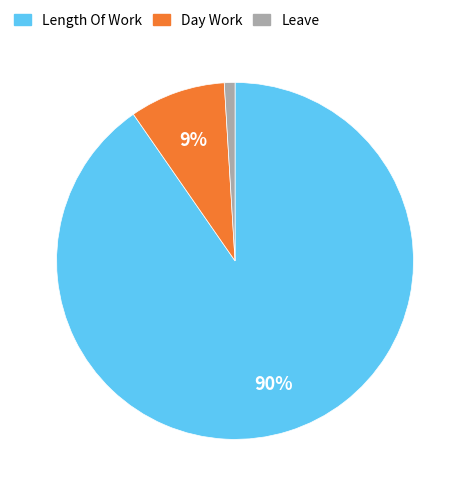

Is there a majority slice in this chart?

Yes